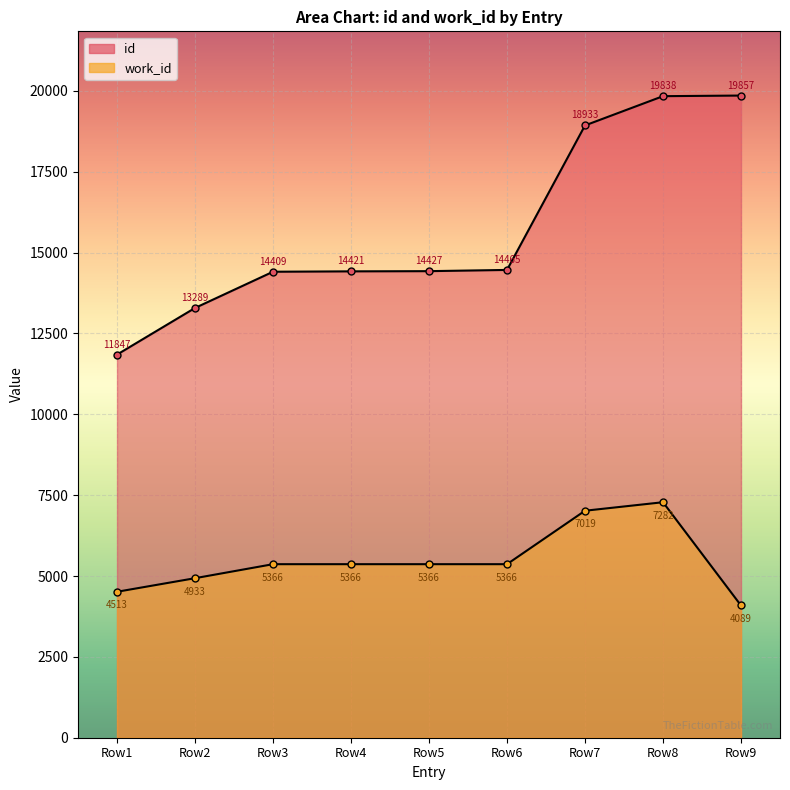

Count the number of data series in this chart.

2